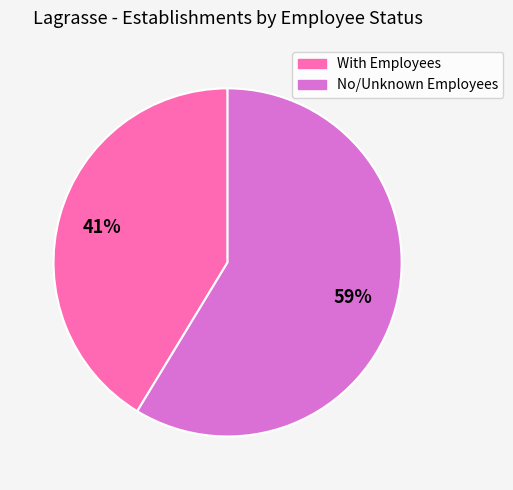

Does any single category account for the majority?

Yes